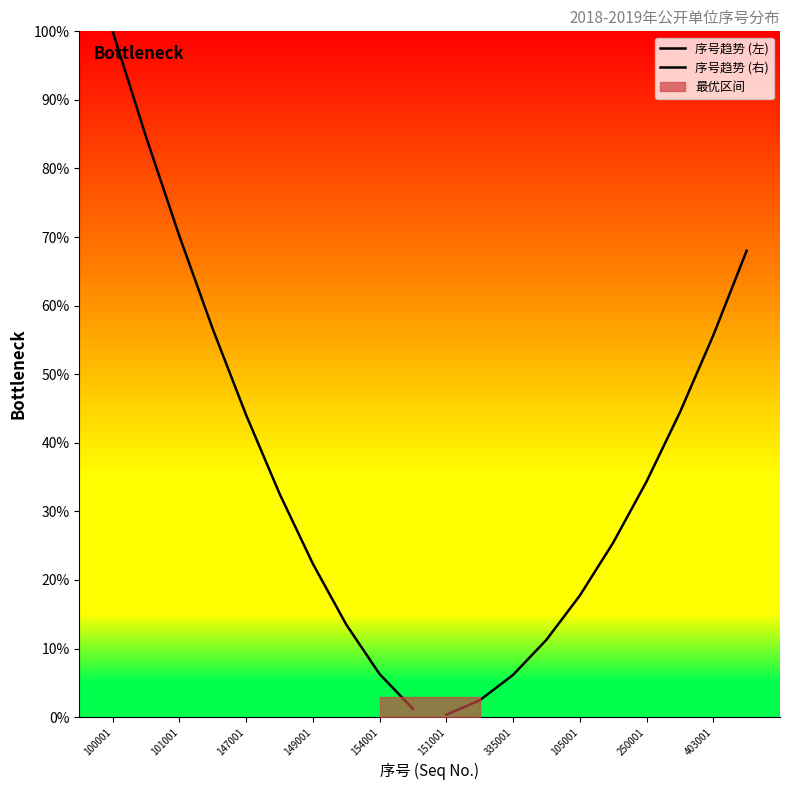

The 序号趋势 (右) series shows 0.1 at 151001. True or false?

False